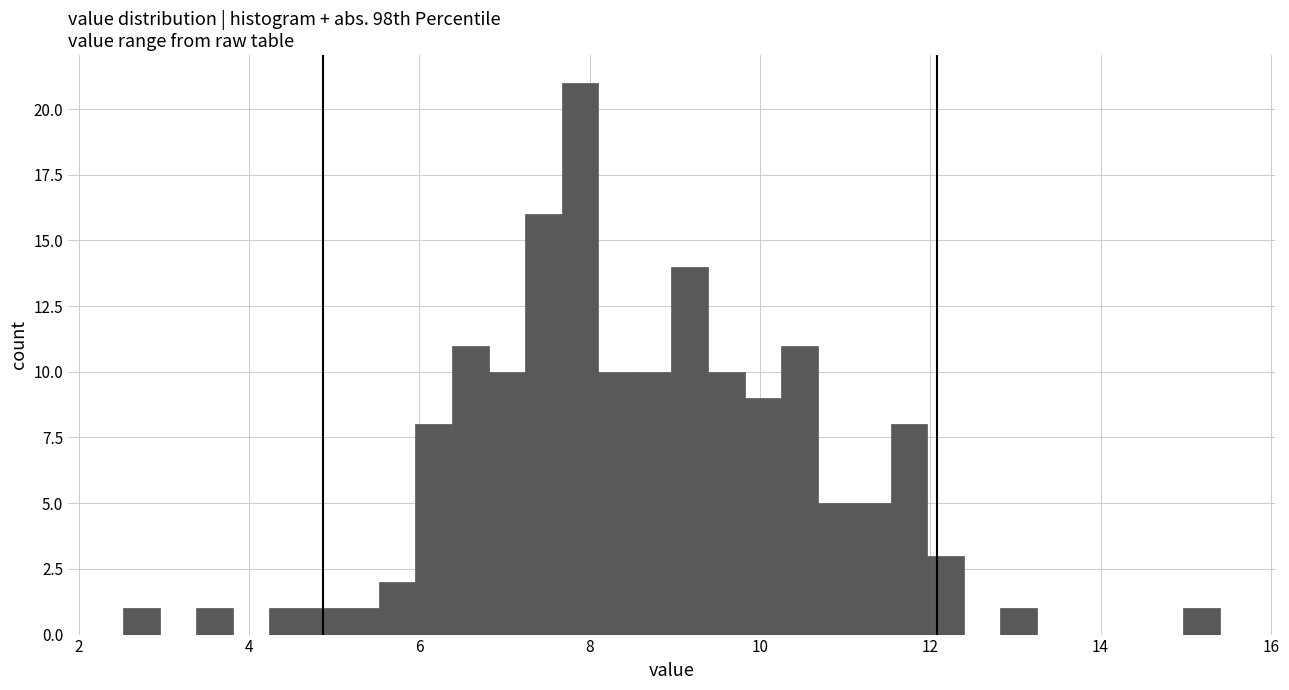

Read against the x-axis, roughly where is the centre of the tallest bar?

7.8